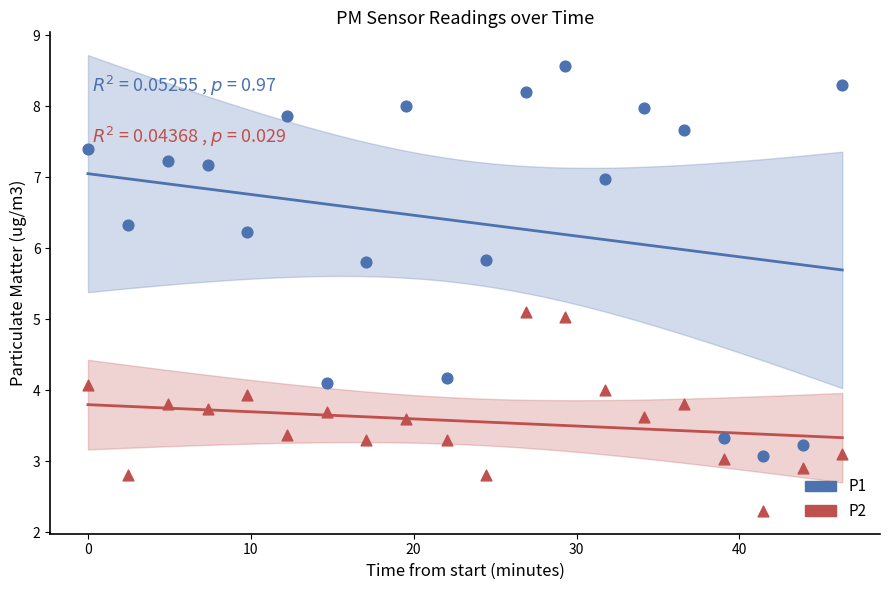

Which series has the largest Y range (max minus min)?

P1